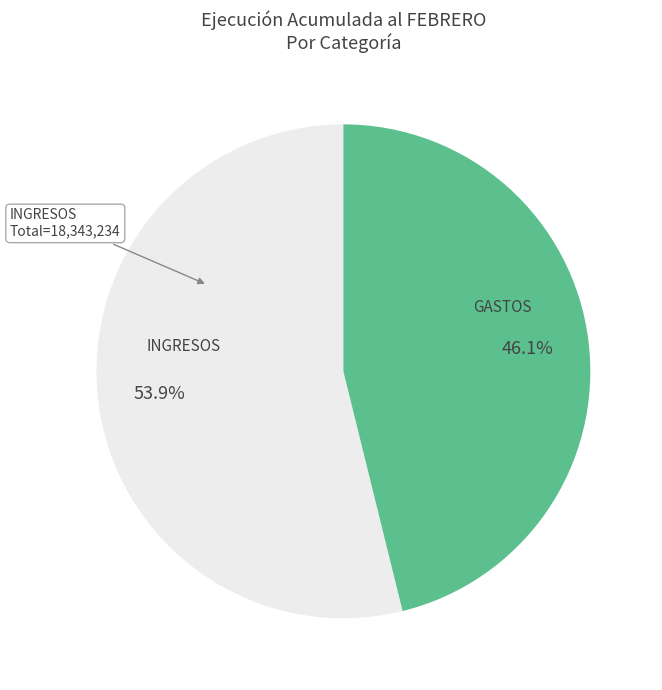

To the nearest percent, what is the average slice percentage?

50%